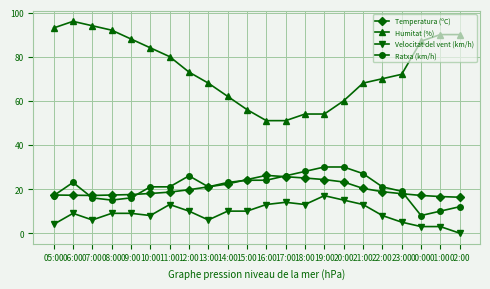

True or false: Humitat (%) and Temperatura (ºC) cross at least once.

False